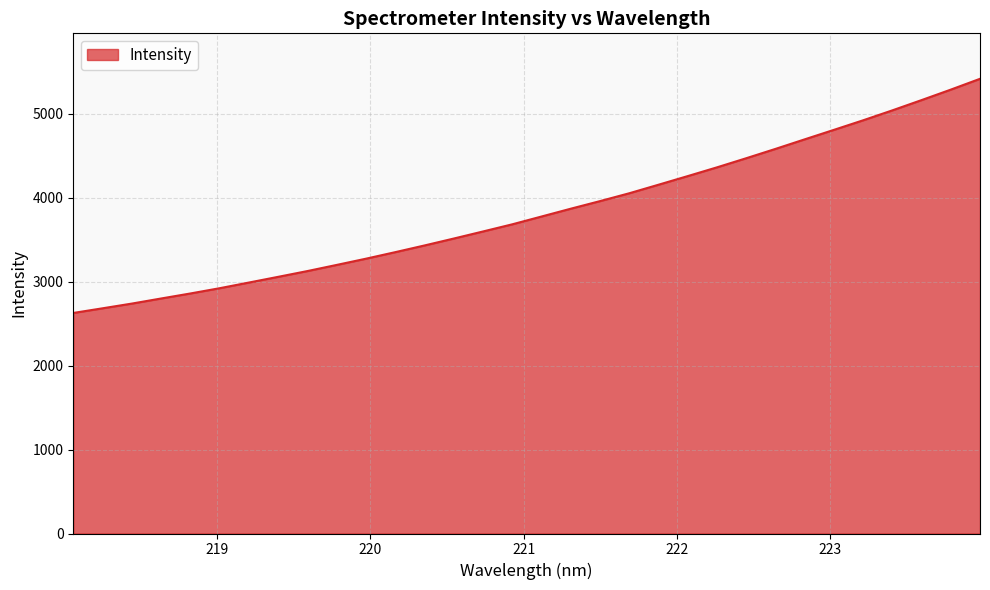

What is the difference between the maximum and minimum values?

2788.1